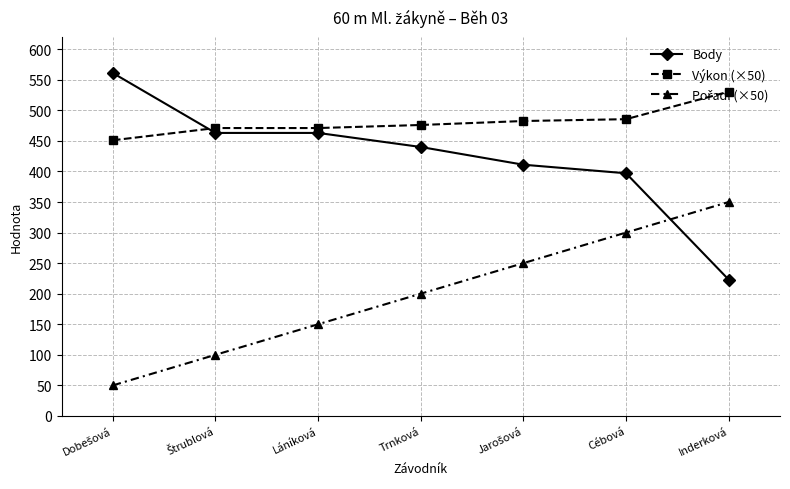

What is the average value of the Body series?

422.6